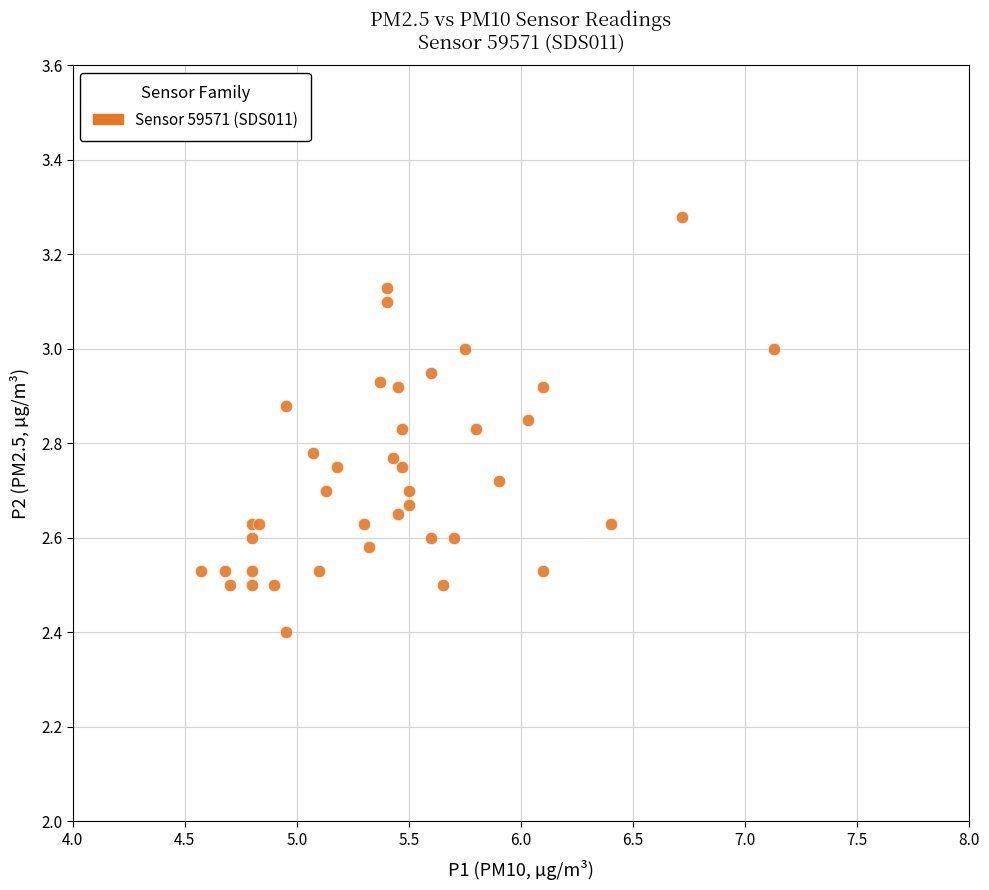

What Y value in the scatter plot is closest to 2?

2.4